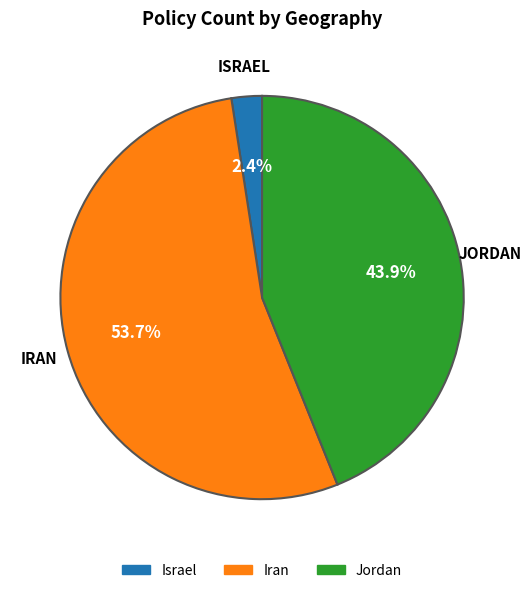

What portion of the pie excludes Jordan?

56.1%